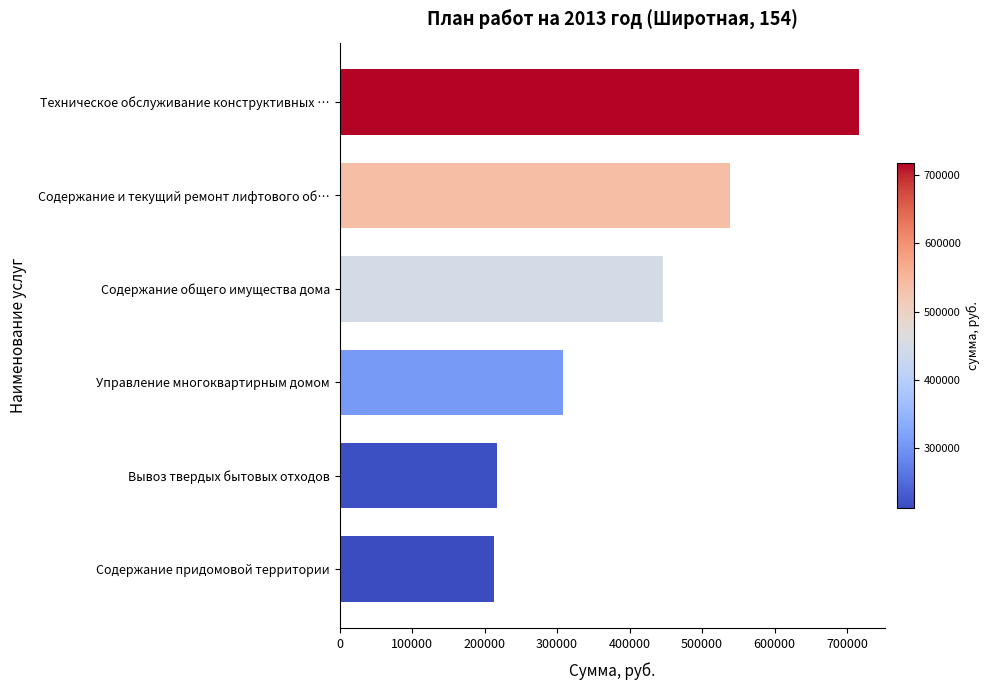

True or false: the data shows 296128 at Вывоз твердых бытовых отходов.

False